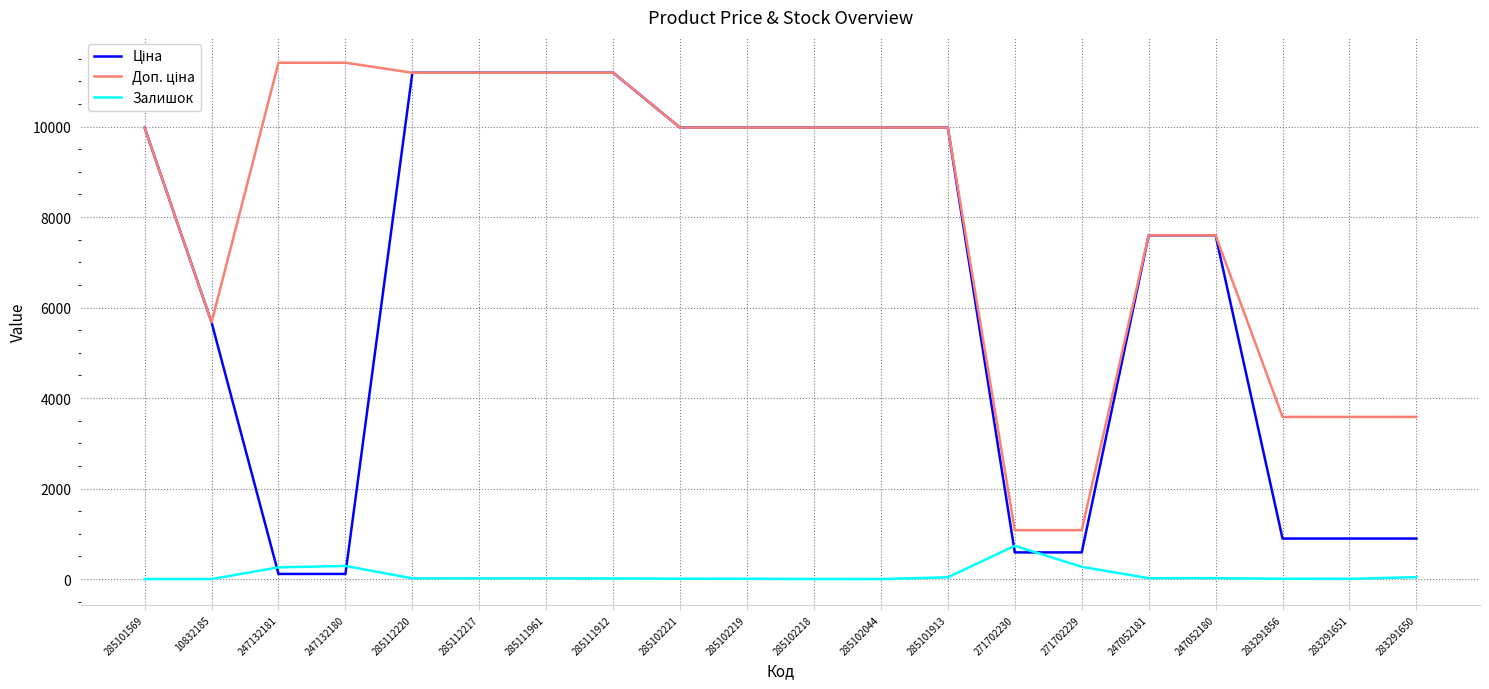

What is the maximum value shown in the chart?

11410.0